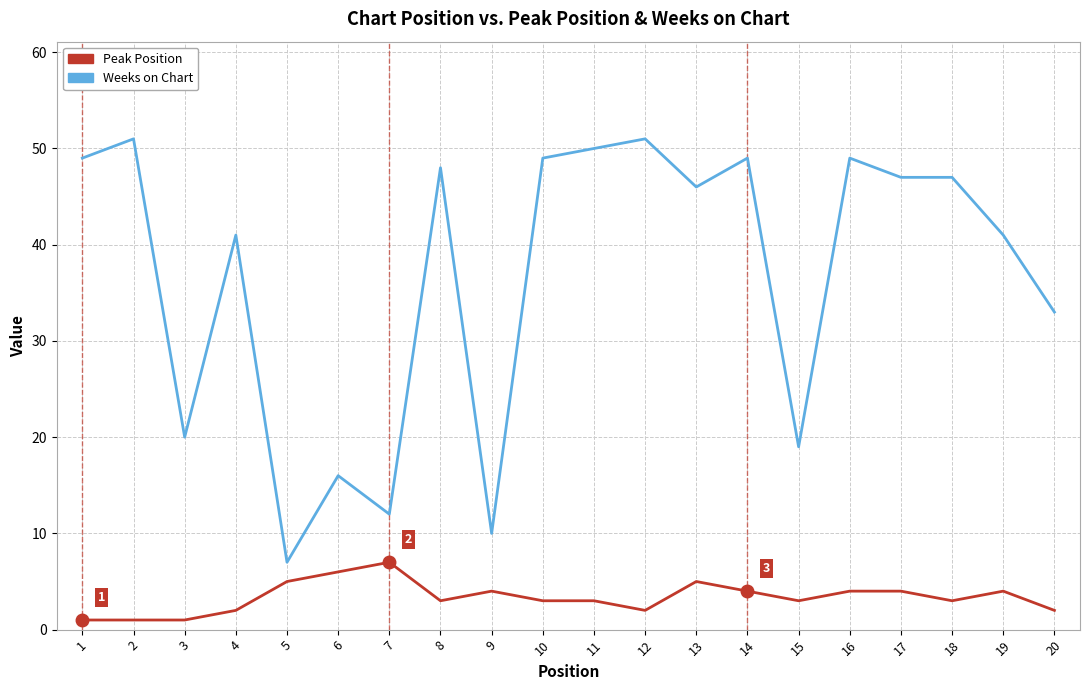

List the series in order of their peak value, highest first.

Weeks on Chart, Peak Position